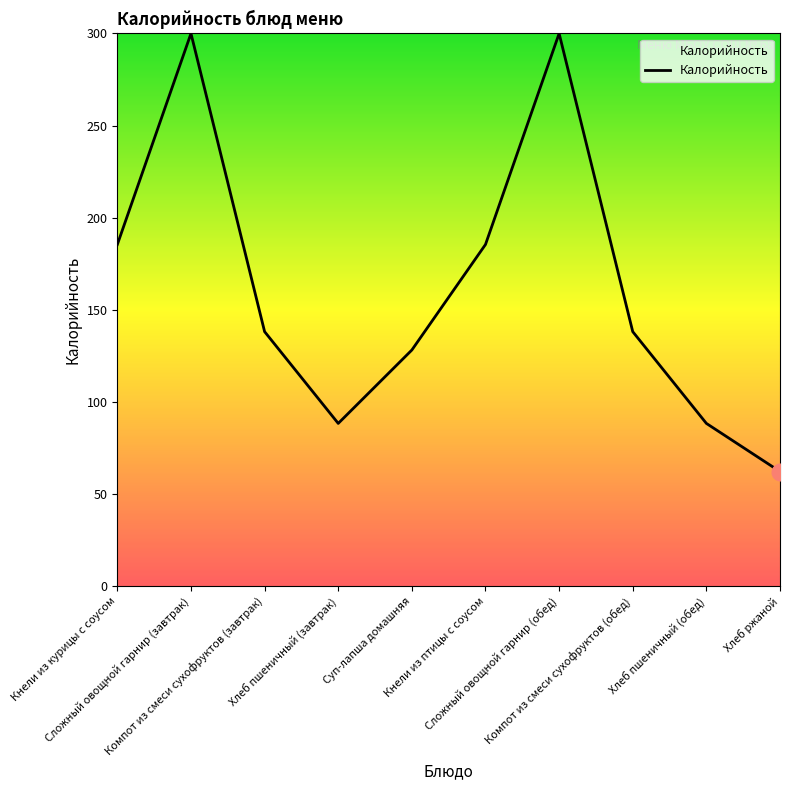

What is the minimum value shown in the chart?

62.2